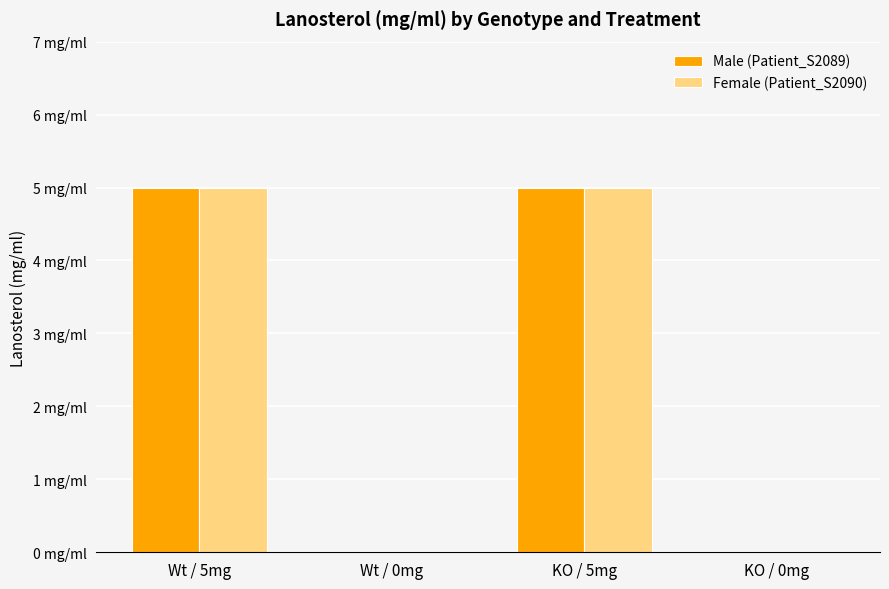

What is the sum of all Male (Patient_S2089) values?

10